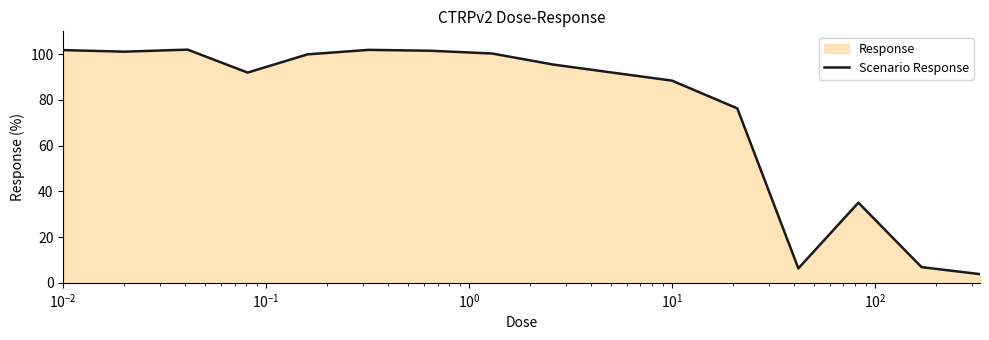

What is the minimum value shown in the chart?

3.8